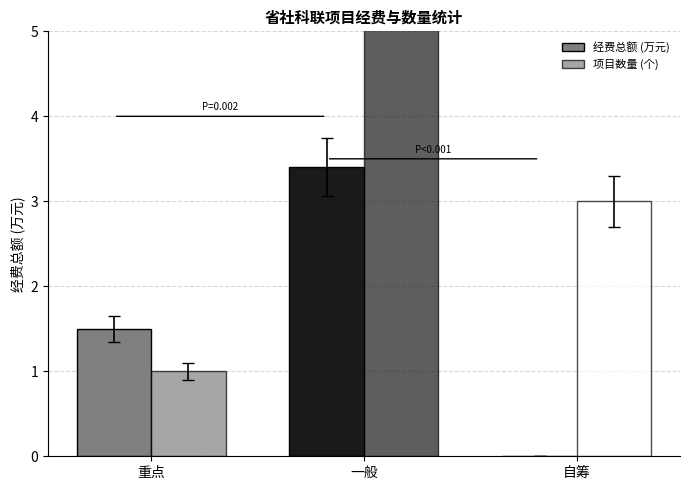

What is the label of the 3rd bar from the left?

自筹